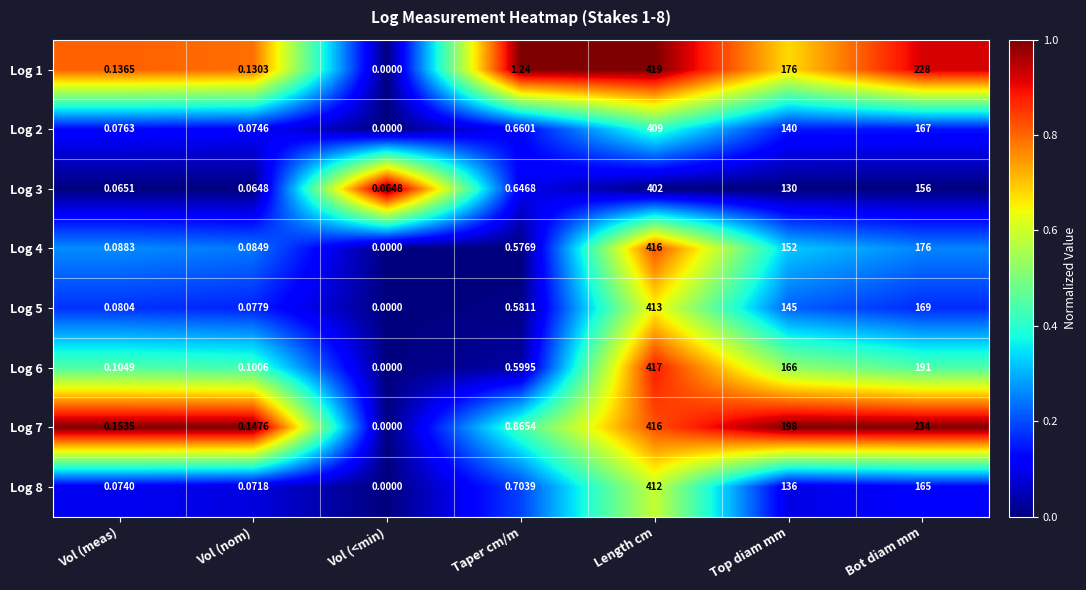

Rank the series at Bot diam mm from highest to lowest value.

Log 7, Log 1, Log 6, Log 4, Log 5, Log 2, Log 8, Log 3